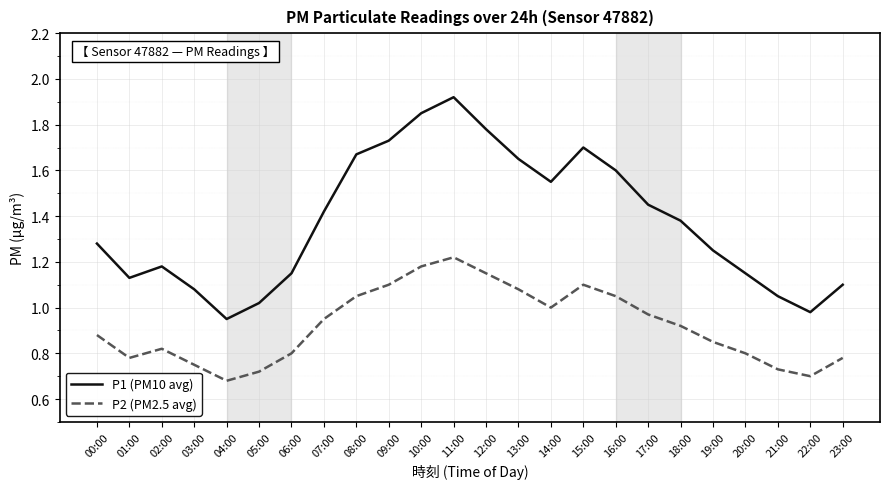

List the series in order of their overall mean, highest first.

P1 (PM10 avg), P2 (PM2.5 avg)